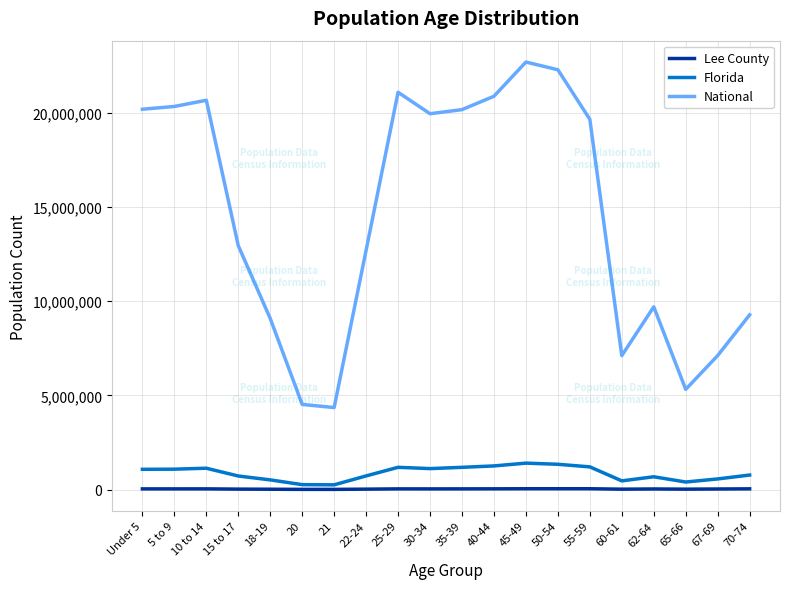

Rank the series by their maximum value, from highest to lowest.

National, Florida, Lee County